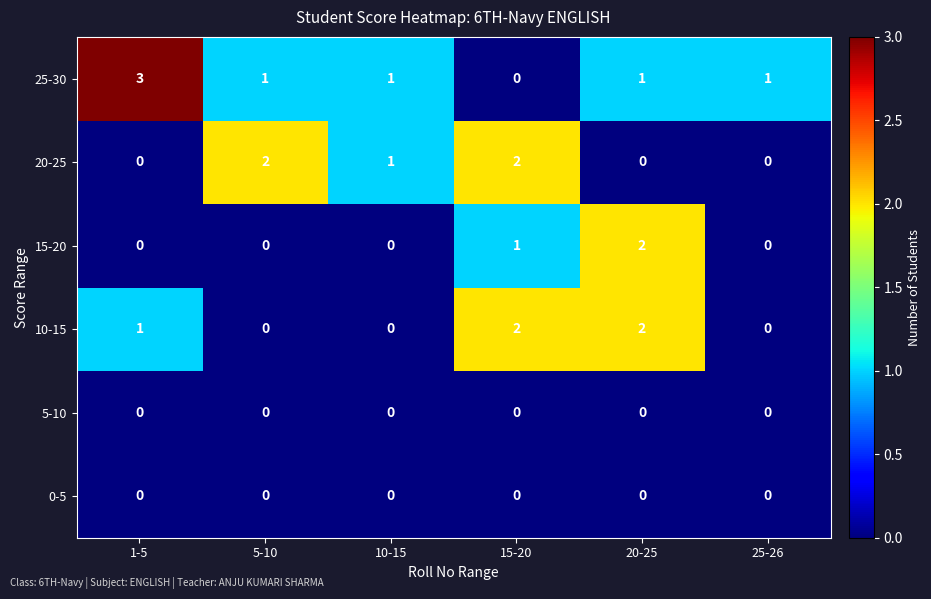

What is the maximum value shown in the chart?

3